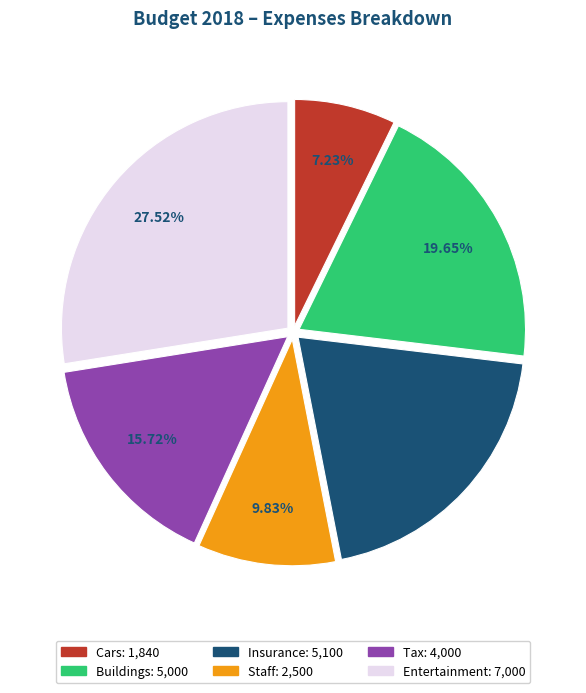

Is the sum of Insurance and Cars greater than half?

No